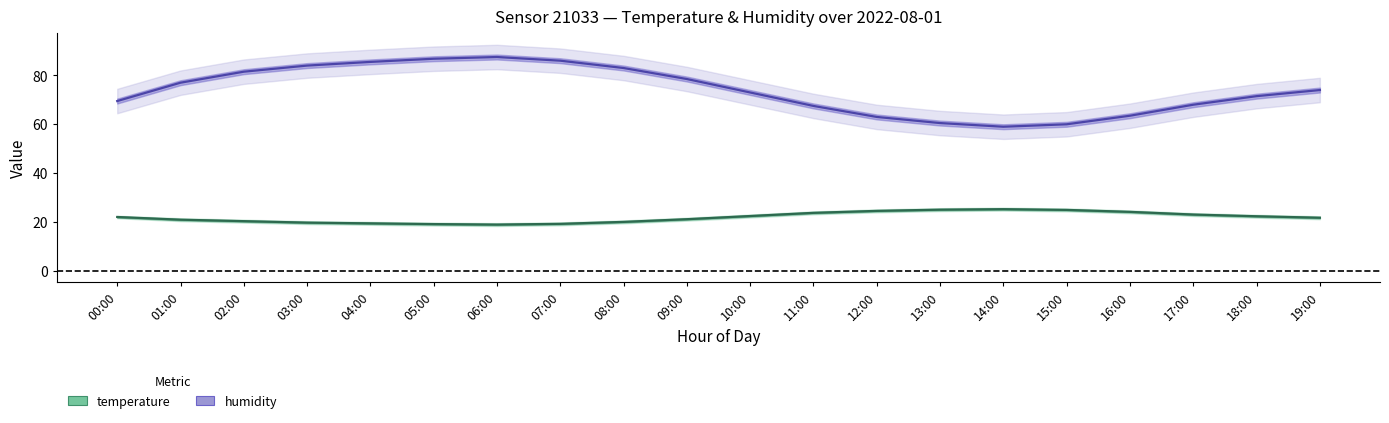

At which category does temperature reach its first local peak?

14:00